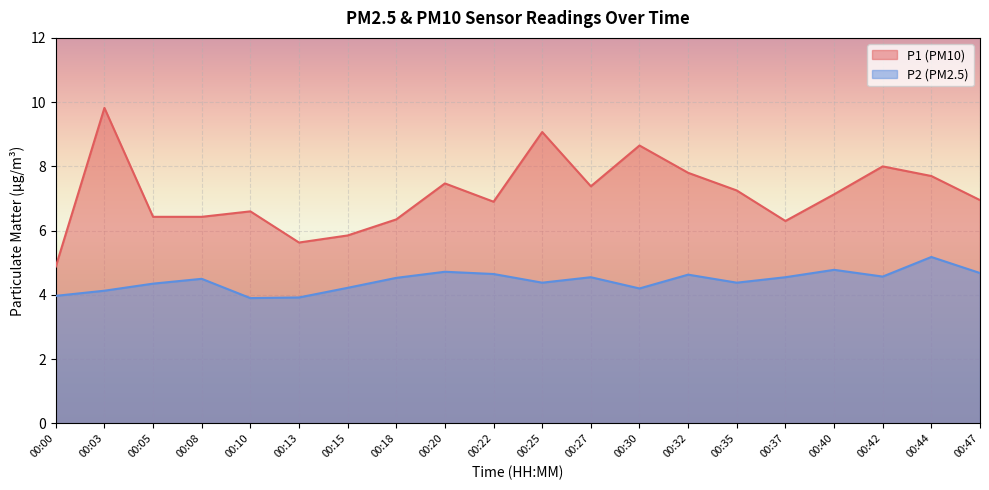

True or false: P1 and P2 cross at least once.

False